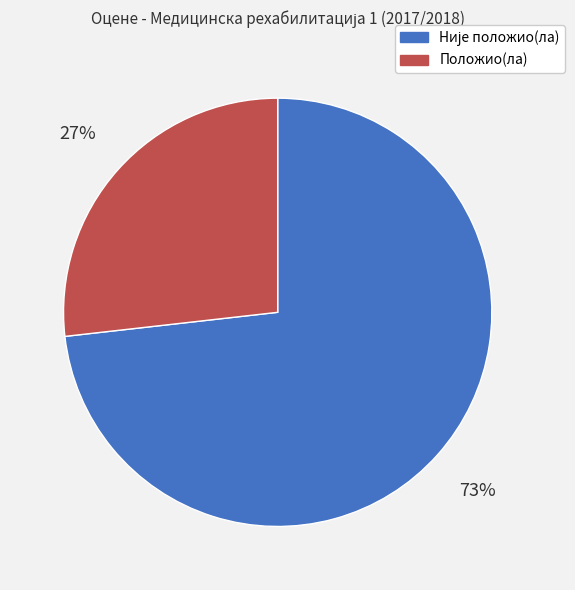

Is there a majority slice in this chart?

Yes